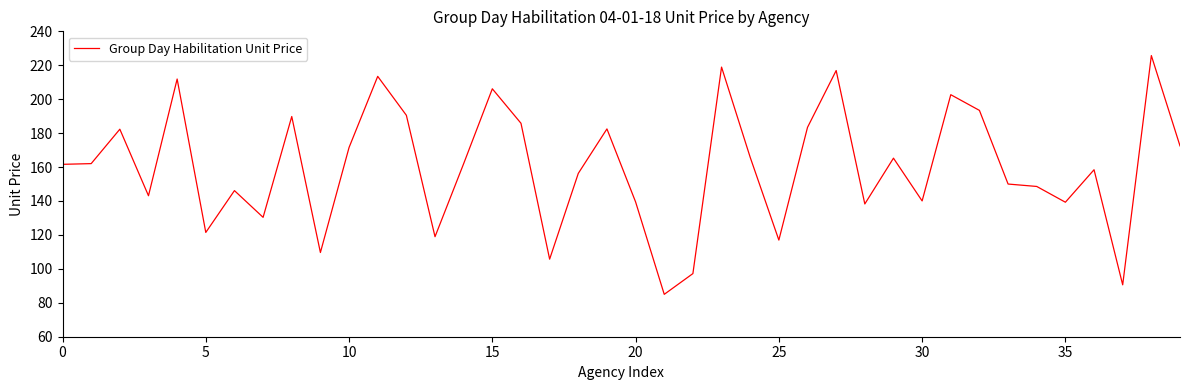

What is the difference between the maximum and minimum values?

140.7